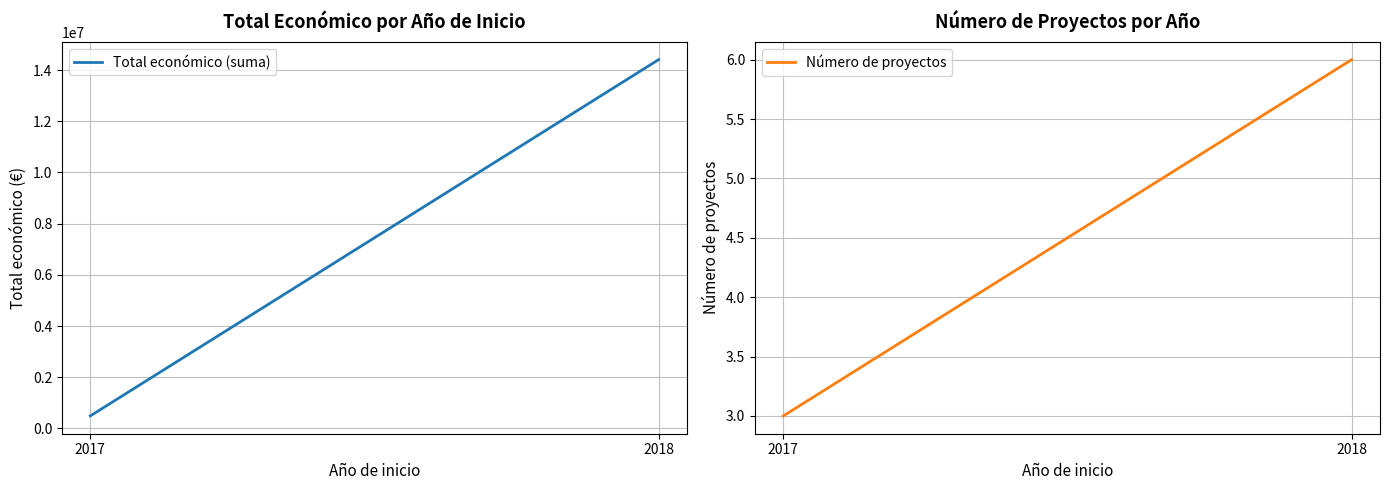

At which label is Número de proyectos closest to 4?

2017